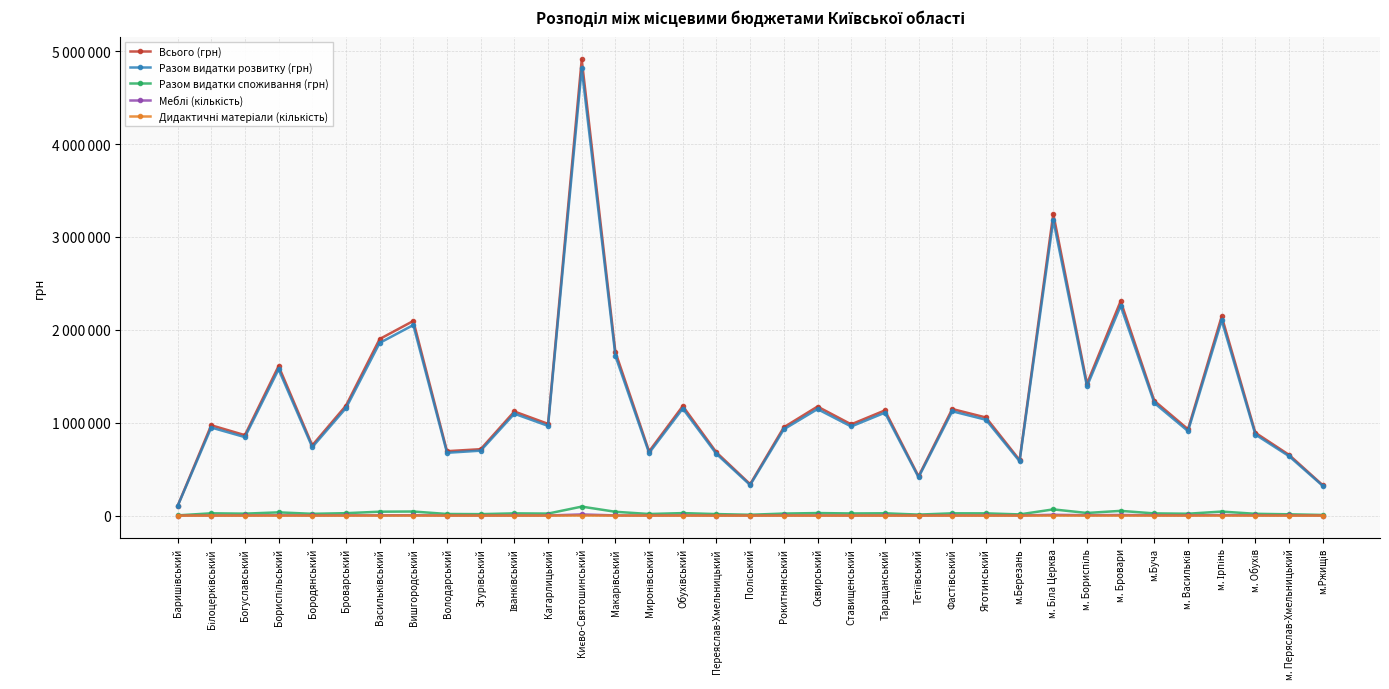

True or false: Дидактичні матеріали (кількість) has a value of 120 at Рокитнянський.

False